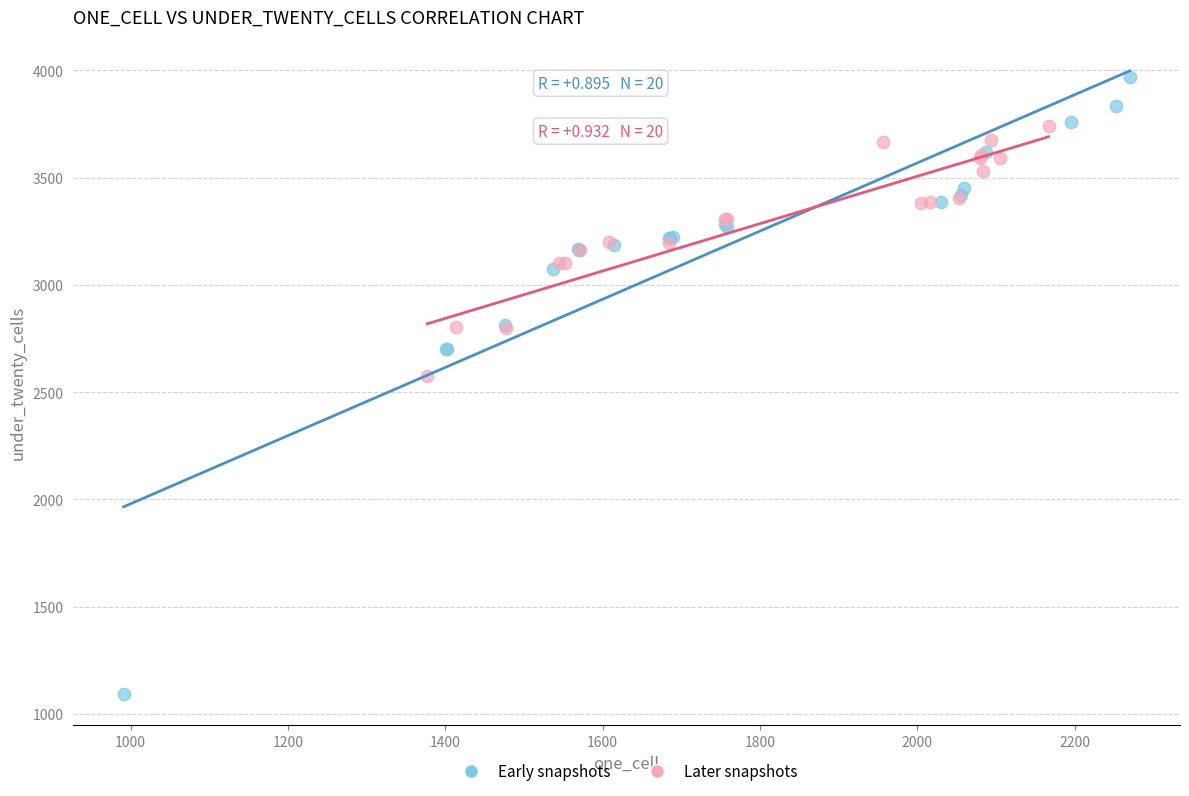

Which series contains the lowest Y value?

Early snapshots